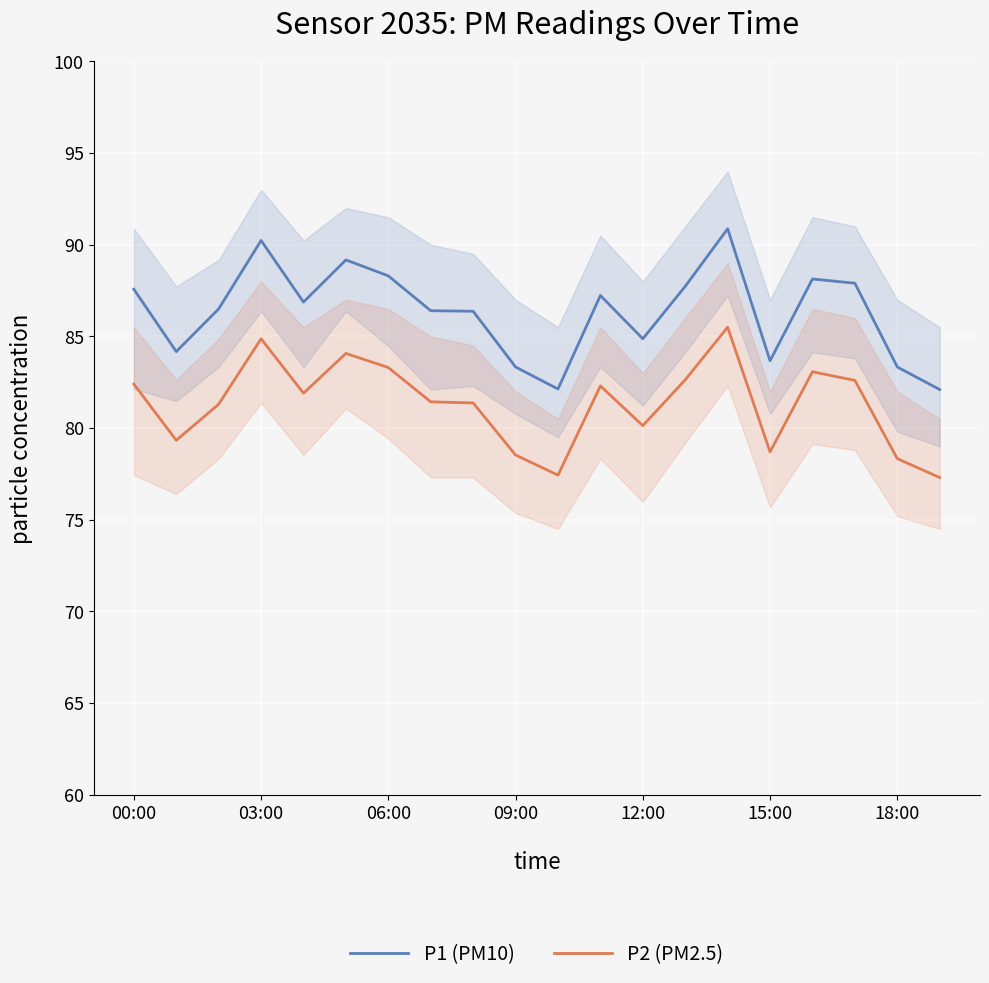

Rank the series at 11 from lowest to highest value.

P2 (PM2.5), P1 (PM10)